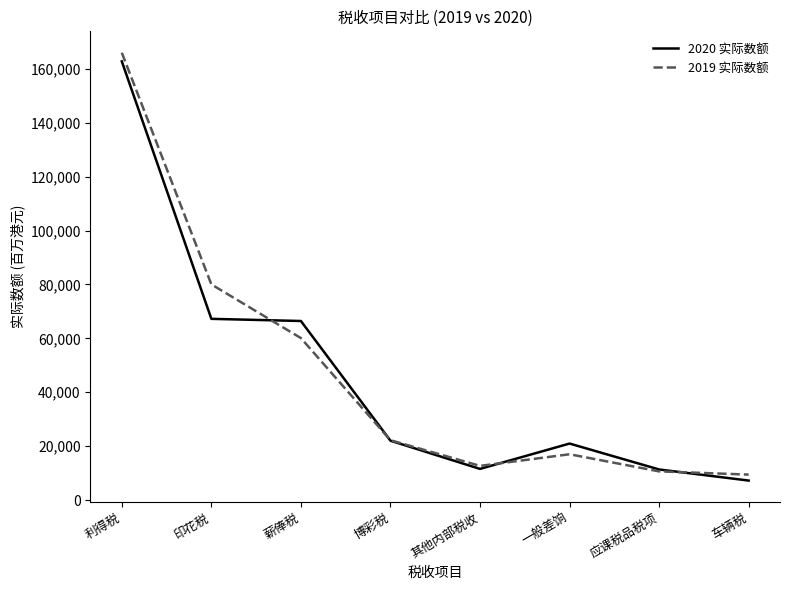

The 2020 实际数额 series shows 20952 at 一般差饷. True or false?

True